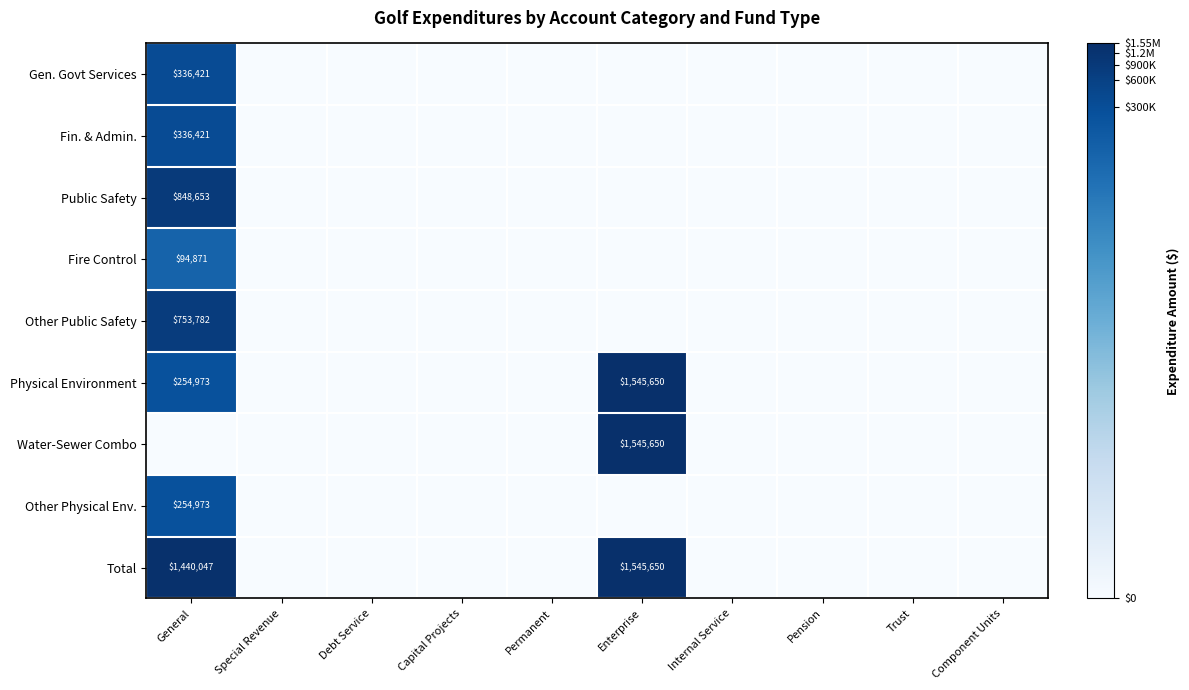

Is it true that Public Safety equals 848653 at General?

True